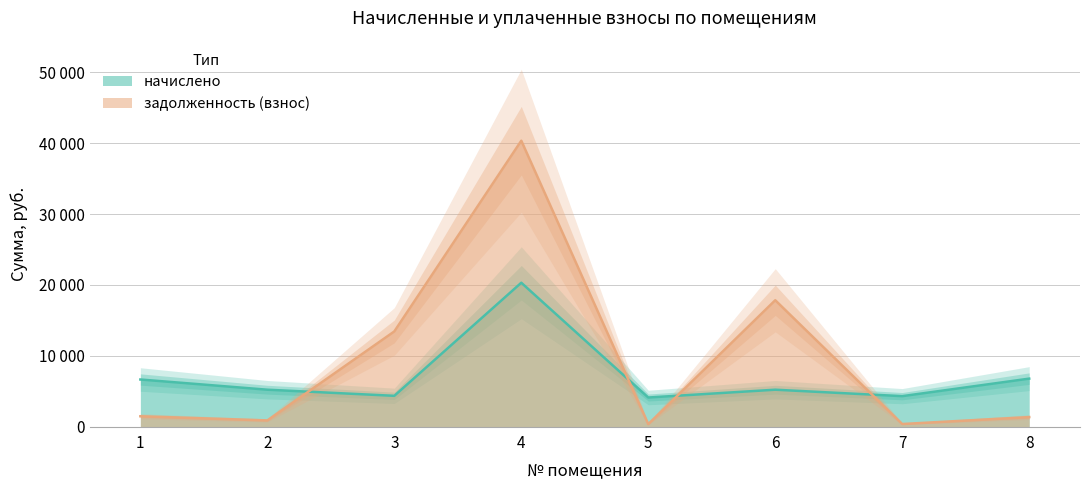

Reading left to right, what are all the values shown in this chart?

начислено: 6643.2	5203.2	4339.2	20307.6	4099.2	5203.2	4291.2	6768.0
задолженность (взнос): 1451.2	867.0	13431.3	40359.4	341.9	17835.1	357.8	1334.8